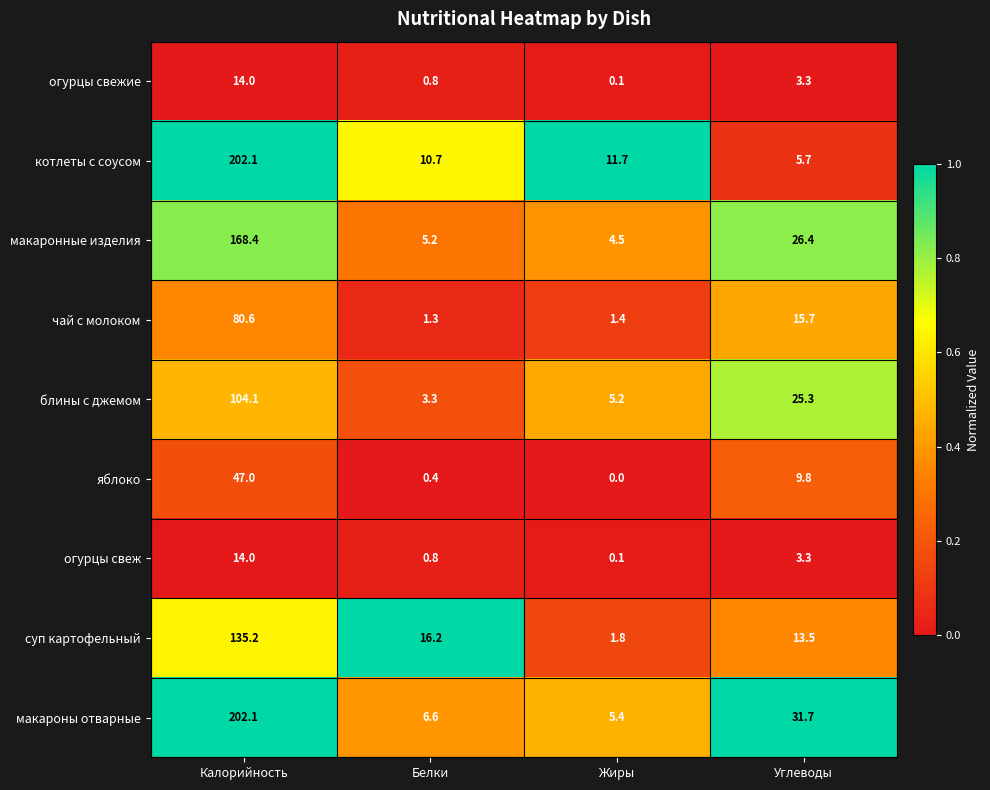

List the labels in order of макароны отварные value, smallest first.

Жиры, Белки, Углеводы, Калорийность